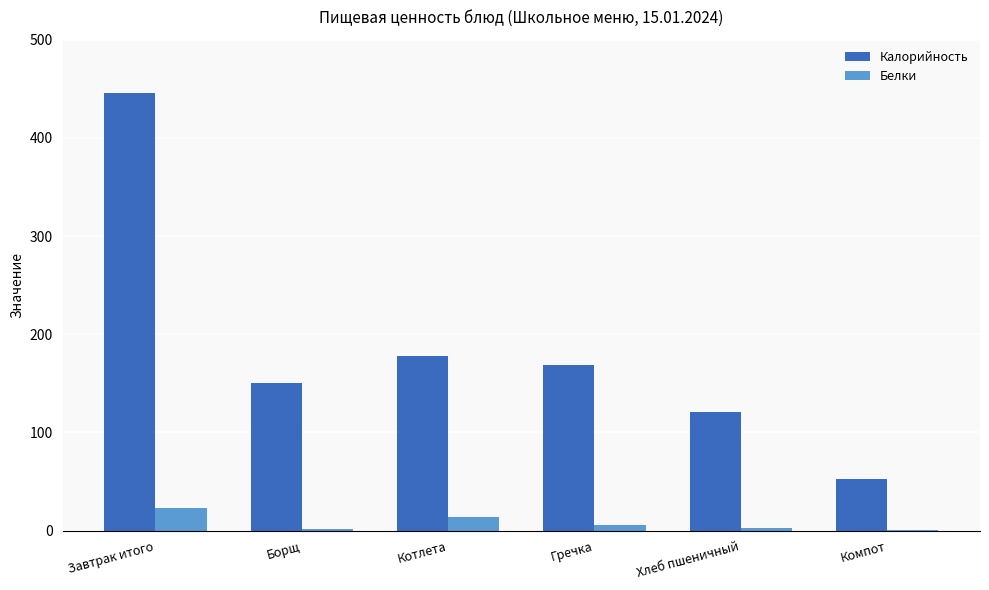

Is the value of Калорийность at Хлеб пшеничный greater than the value of Белки at Гречка?

Yes